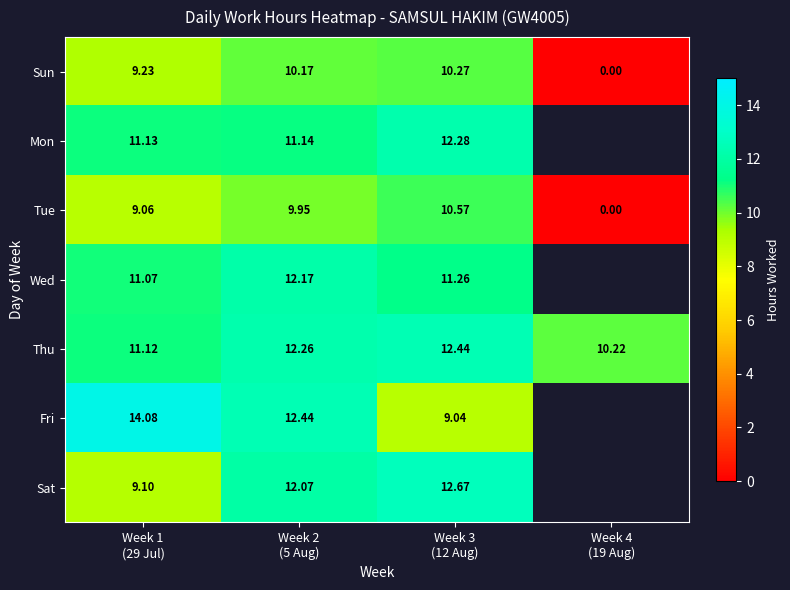

How many data points does each series have?

4